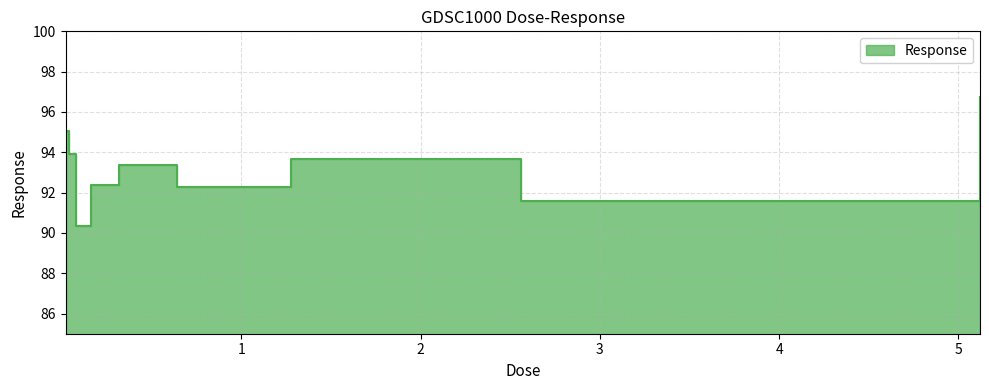

Which label corresponds to the largest value in the chart?

5.12